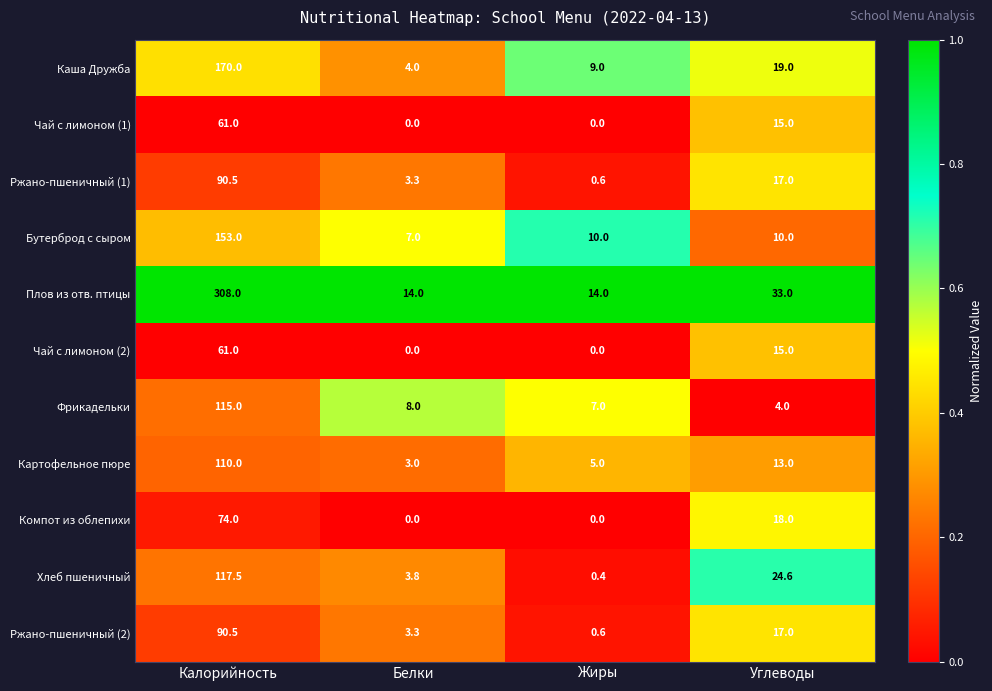

List the labels in order of Хлеб пшеничный value, smallest first.

Жиры, Белки, Углеводы, Калорийность